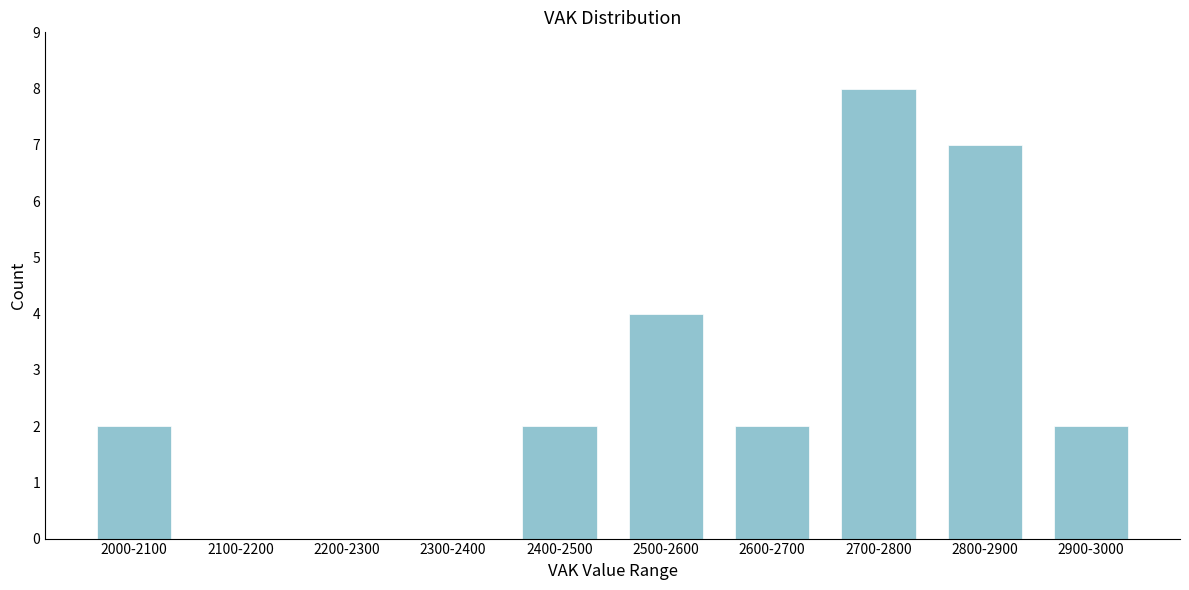

Reading left to right, extract all data points from this chart.

2000-2100=2	2100-2200=0	2200-2300=0	2300-2400=0	2400-2500=2	2500-2600=4	2600-2700=2	2700-2800=8	2800-2900=7	2900-3000=2